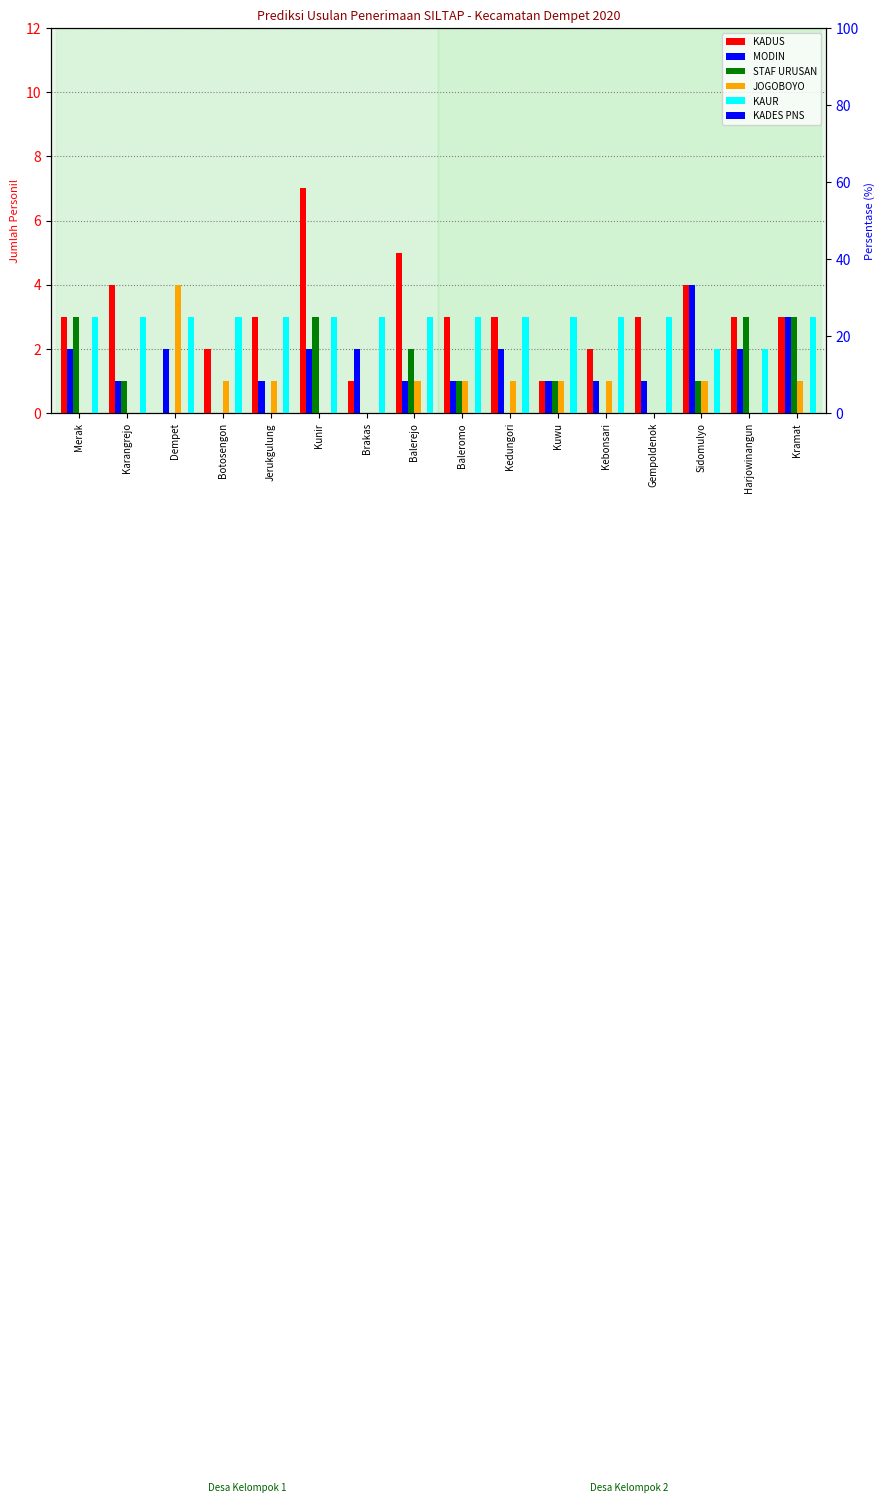

Which category has the highest value in the STAF URUSAN series?

Merak